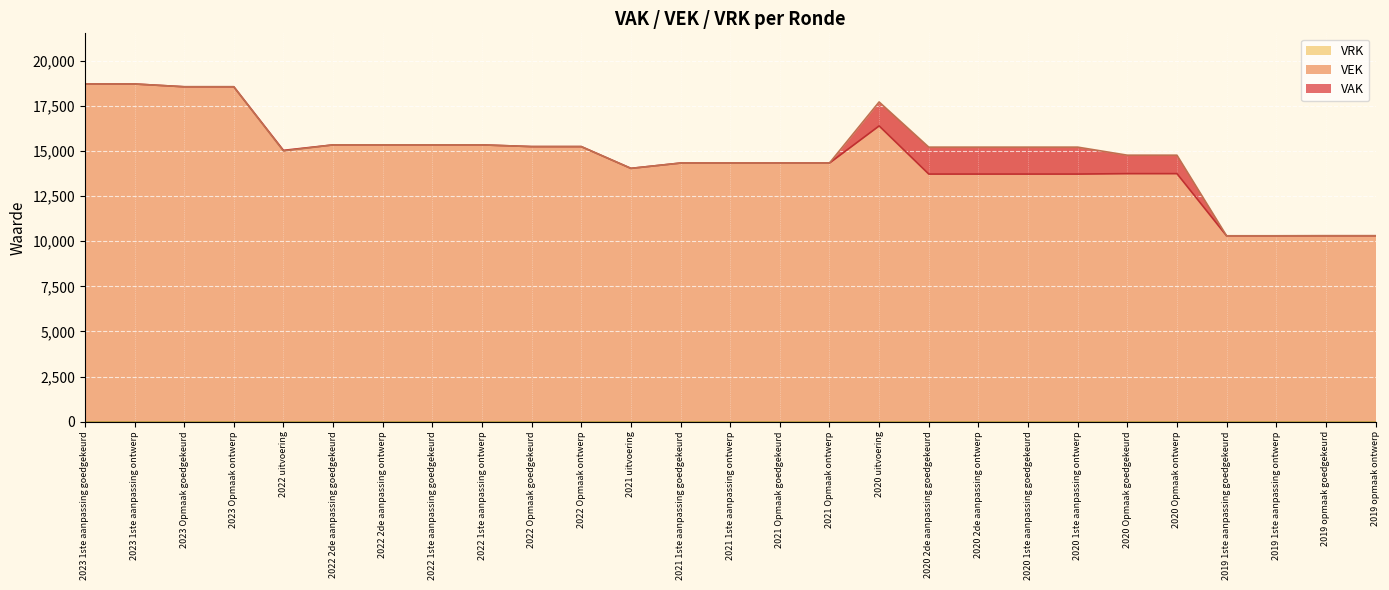

True or false: VAK and VEK intersect in this chart.

False